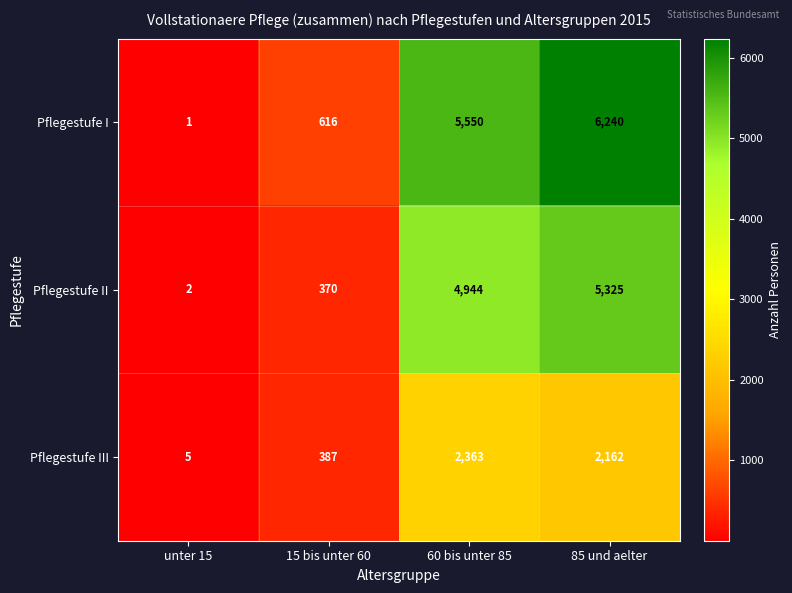

Reading left to right, transcribe all the data shown in this chart.

Pflegestufe I: 1	616	5550	6240
Pflegestufe II: 2	370	4944	5325
Pflegestufe III: 5	387	2363	2162